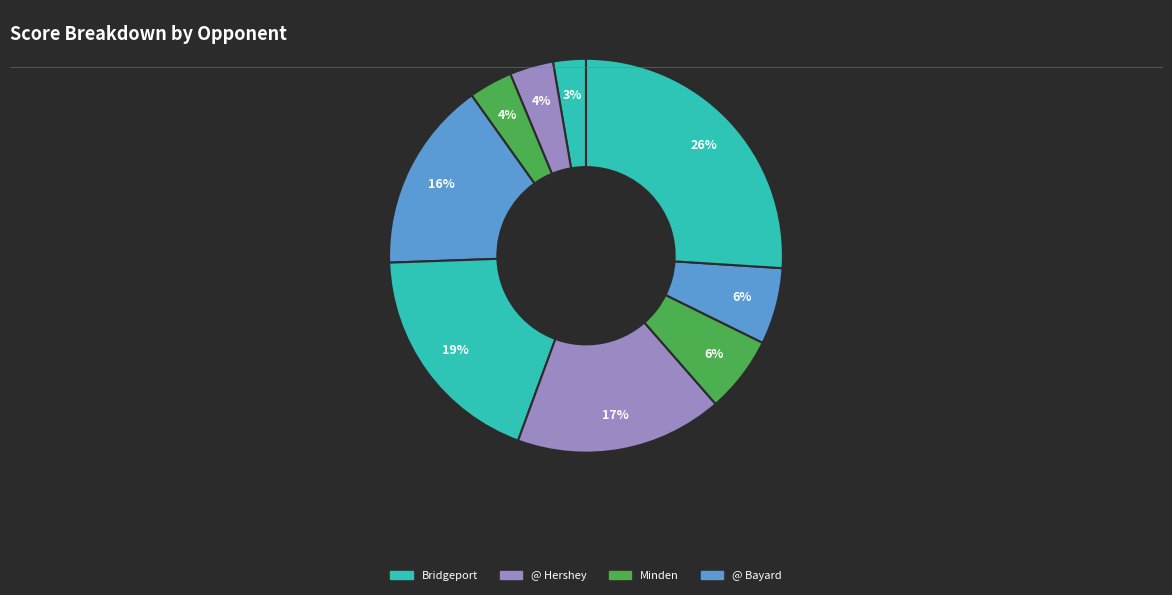

How many slices are in this pie chart?

9